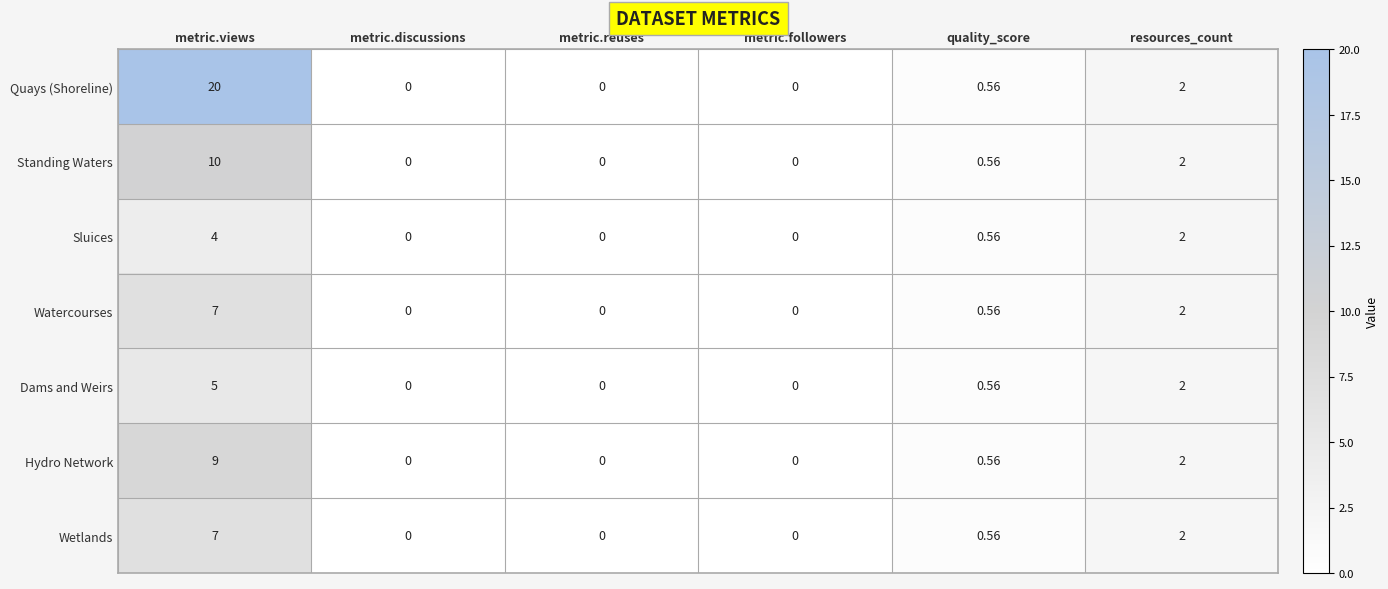

Which series has the largest range (max minus min)?

Quays (Shoreline)